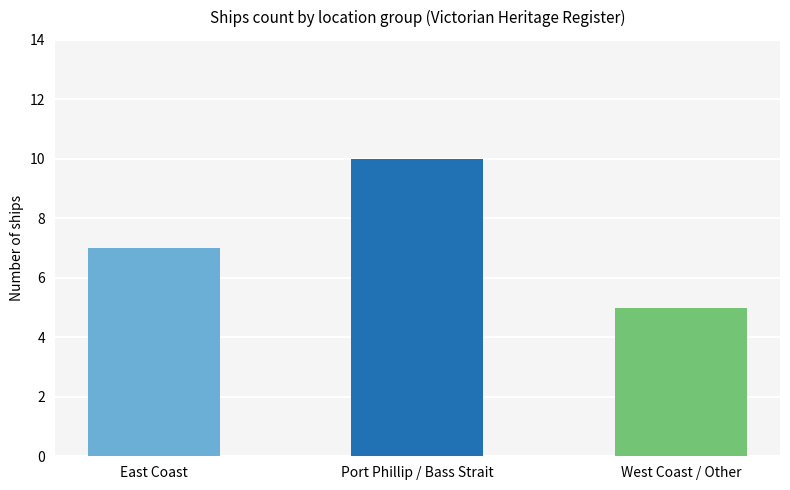

True or false: the data shows 11 at East Coast.

False